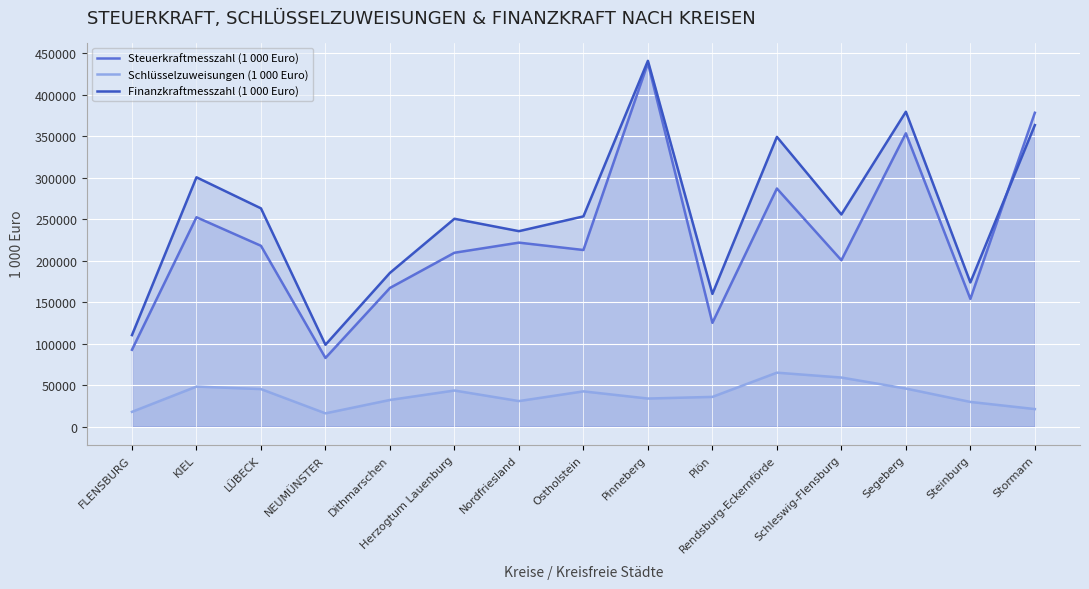

True or false: Steuerkraftmesszahl (1 000 Euro) and Schlüsselzuweisungen (1 000 Euro) cross at least once.

False